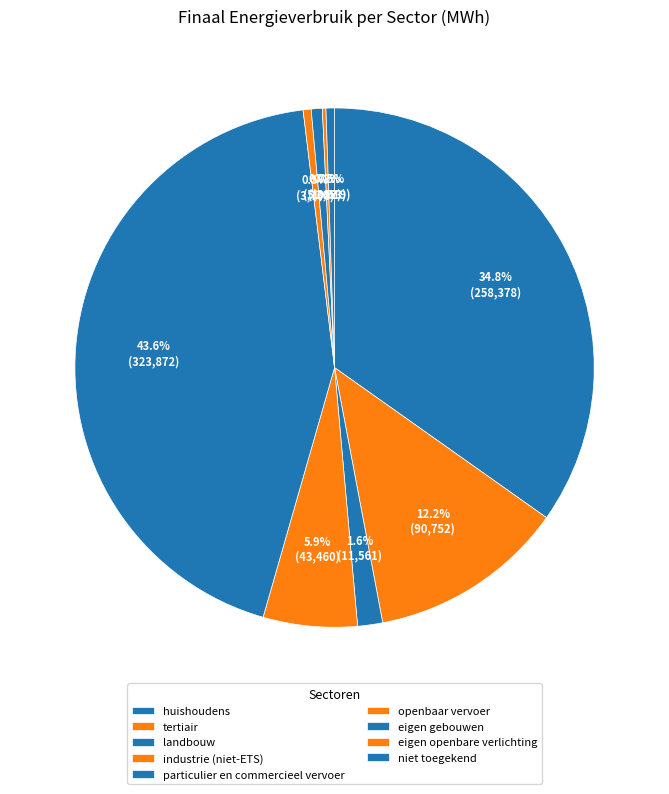

True or false: huishoudens accounts for 47% of the total.

False